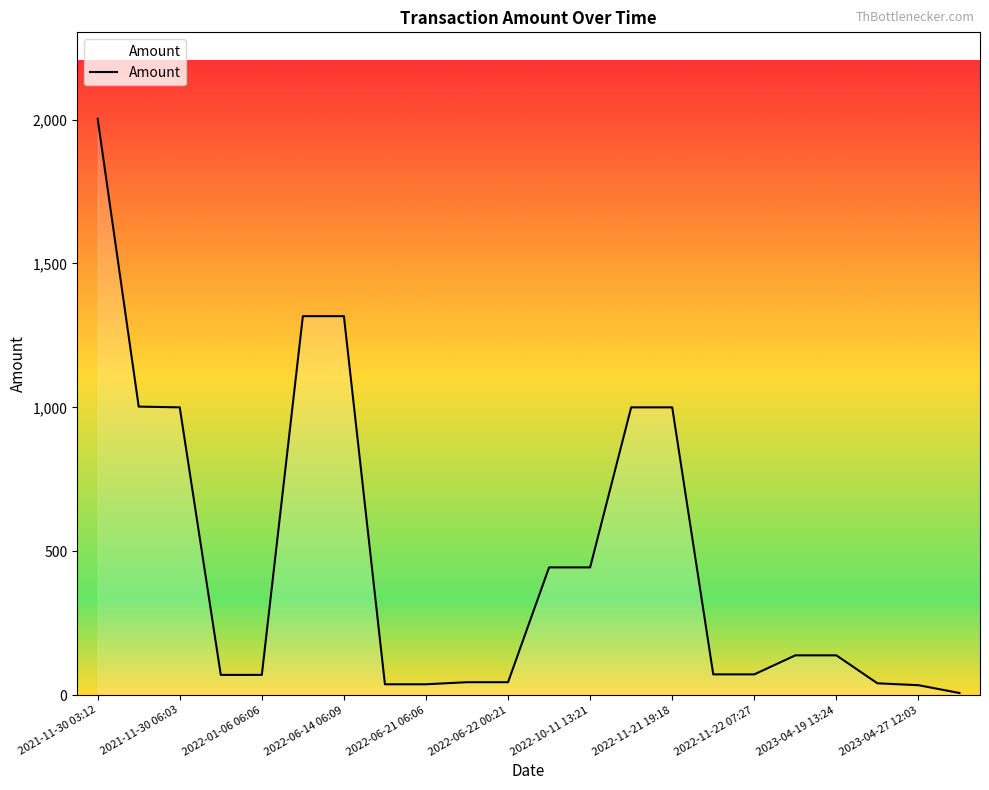

Does the chart display data point markers on the line(s)?

No